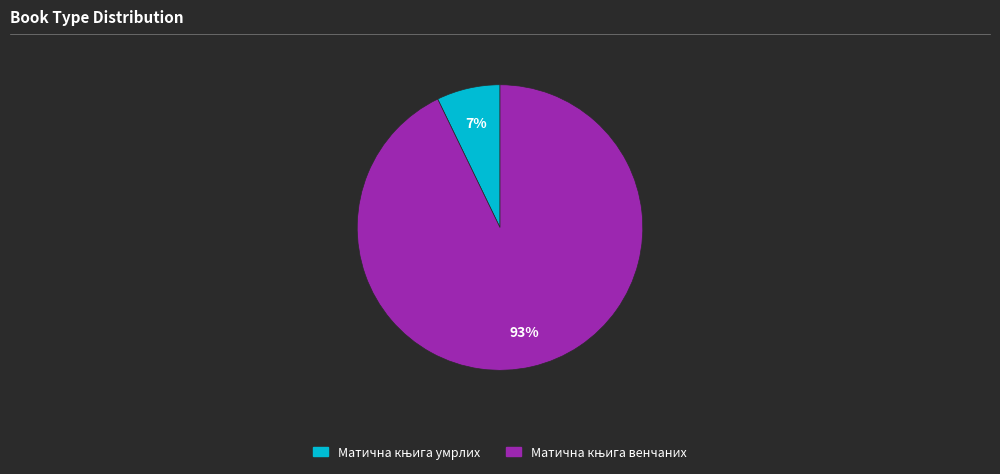

Is there any slice that represents more than half of the pie?

Yes